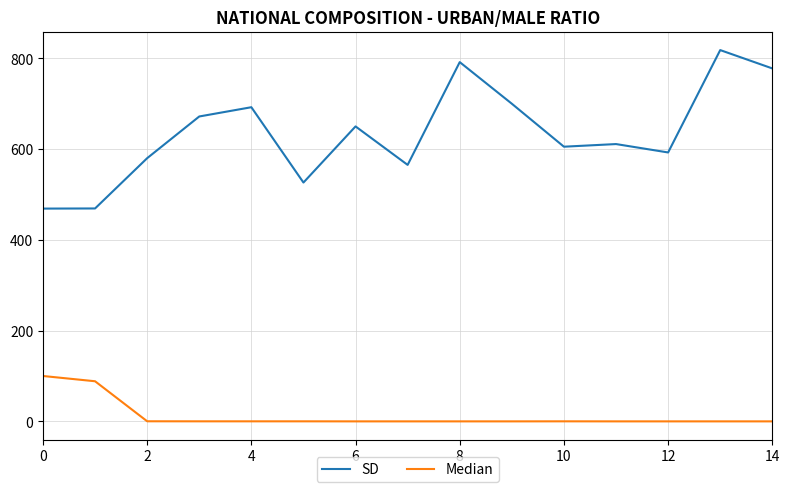

Which series has the largest total across all categories?

SD